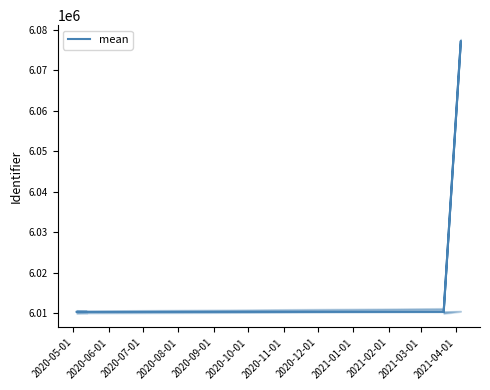

How many distinct data groups are displayed?

1